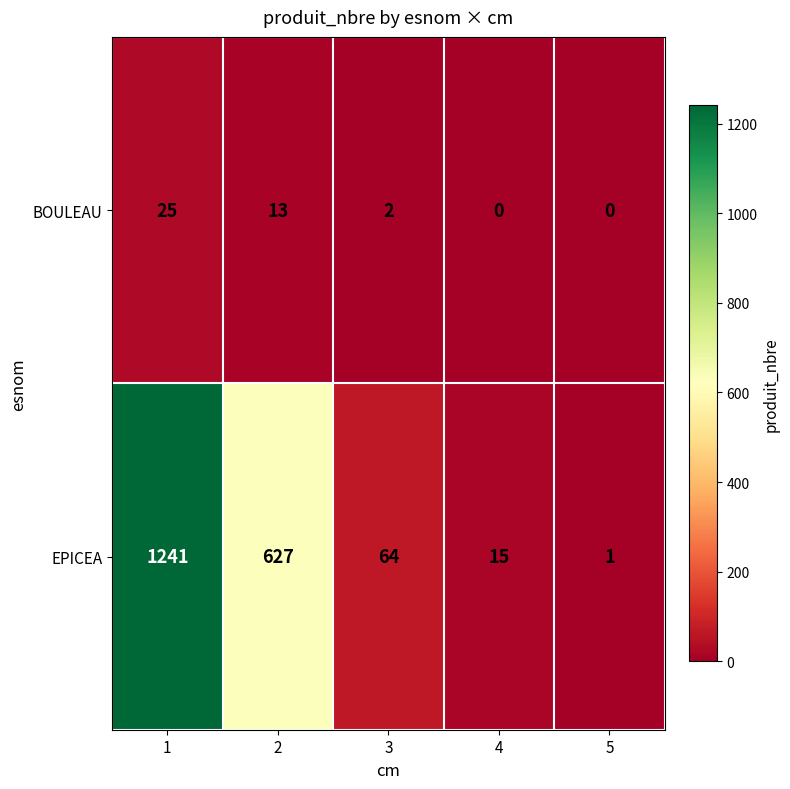

Reading left to right, extract all data points from this chart.

BOULEAU: 1=25	2=13	3=2	4=0	5=0
EPICEA: 1=1241	2=627	3=64	4=15	5=1